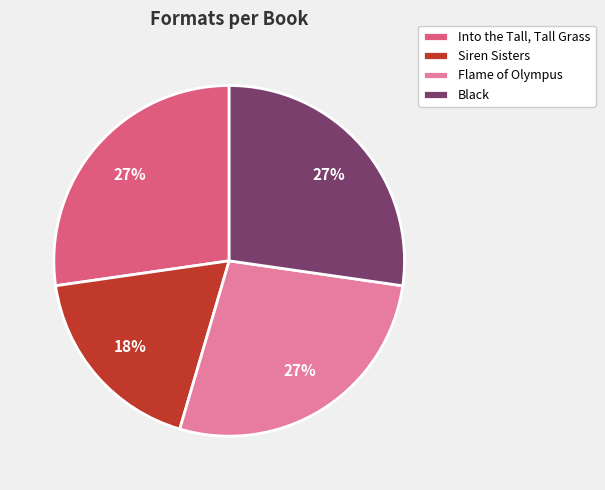

Approximately how many times larger is the value at Flame of Olympus compared to Siren Sisters?

1.5